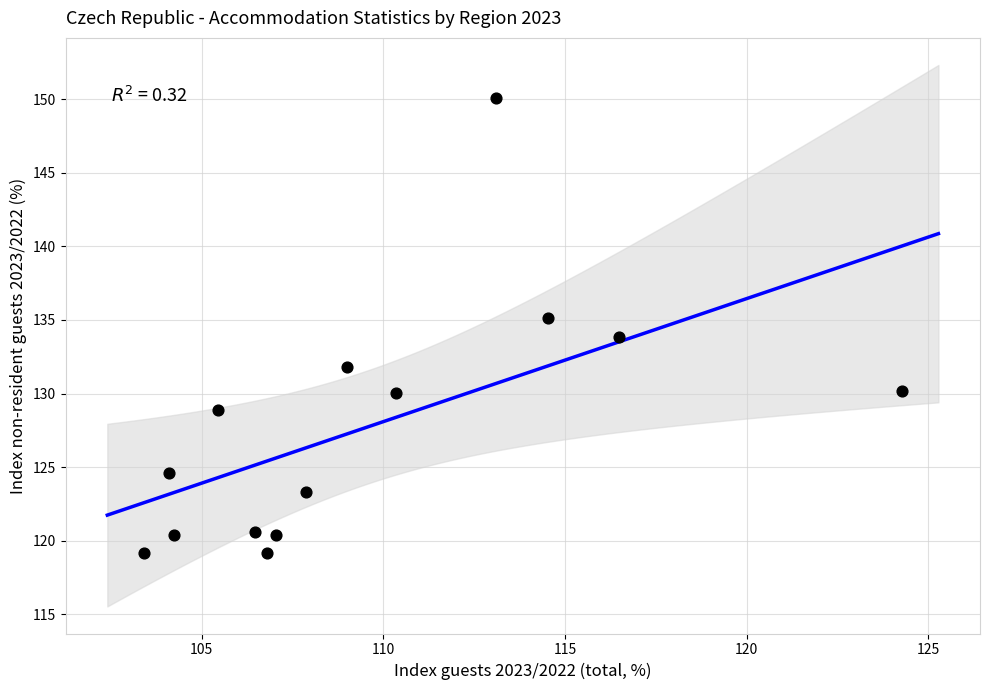

What is the range of Y values (max minus min)?

30.9